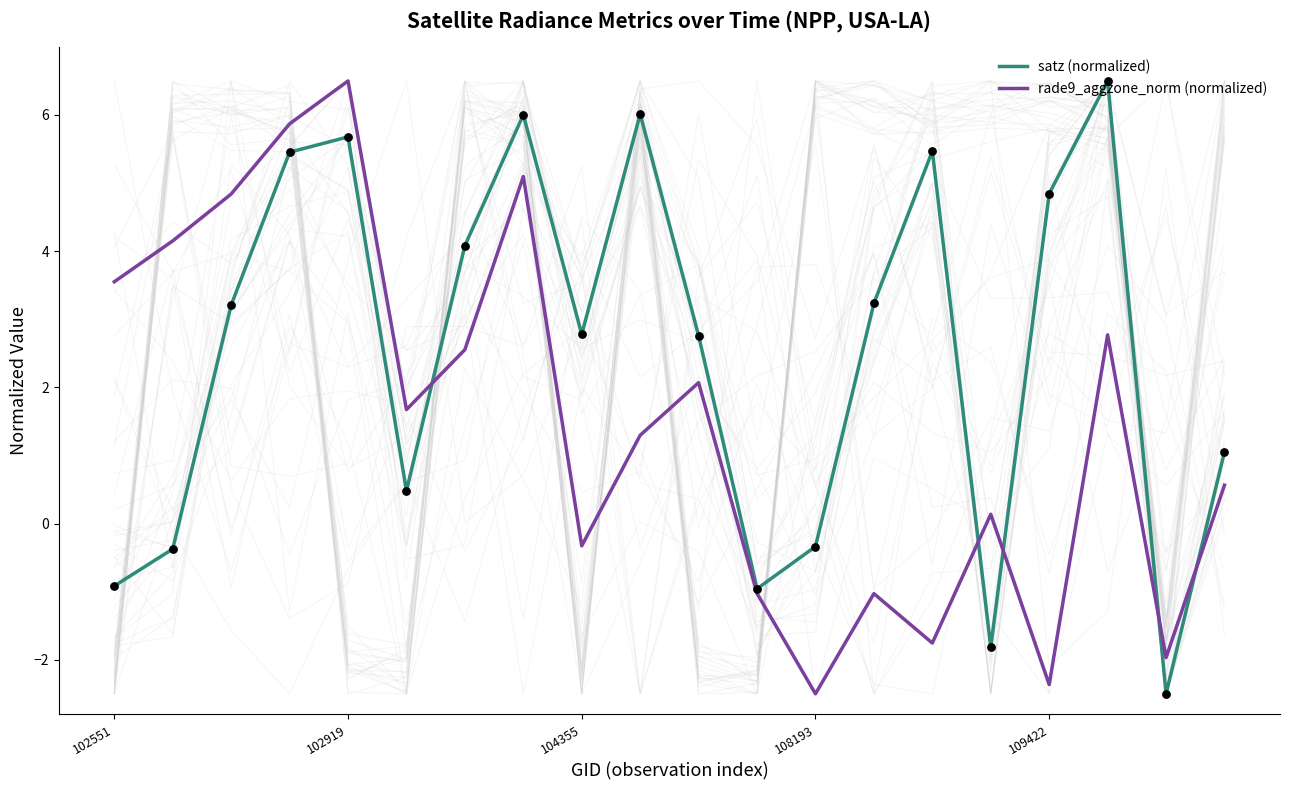

What is the total value across all series at 5?

2.2